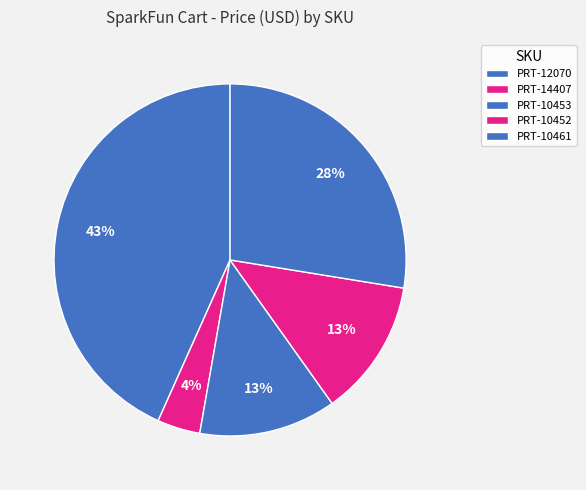

To the nearest percent, what portion does PRT-10461 represent?

28%